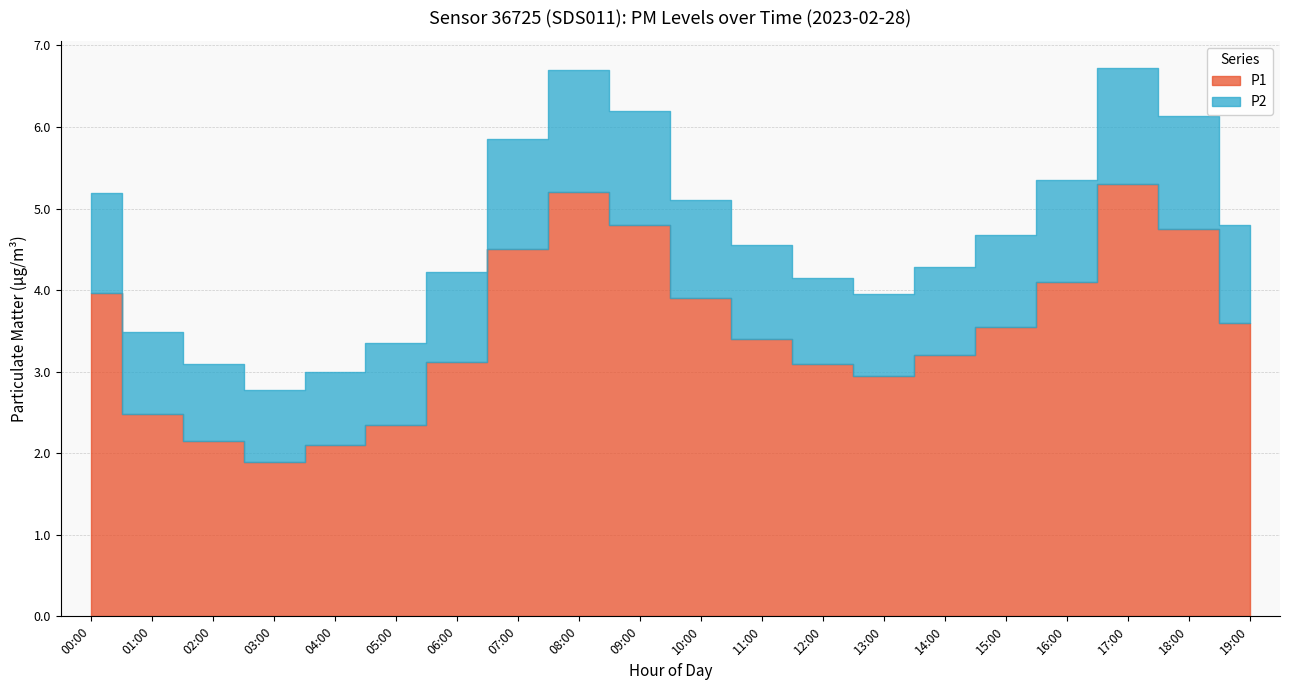

Rank the series by their maximum value, from lowest to highest.

P1, P2